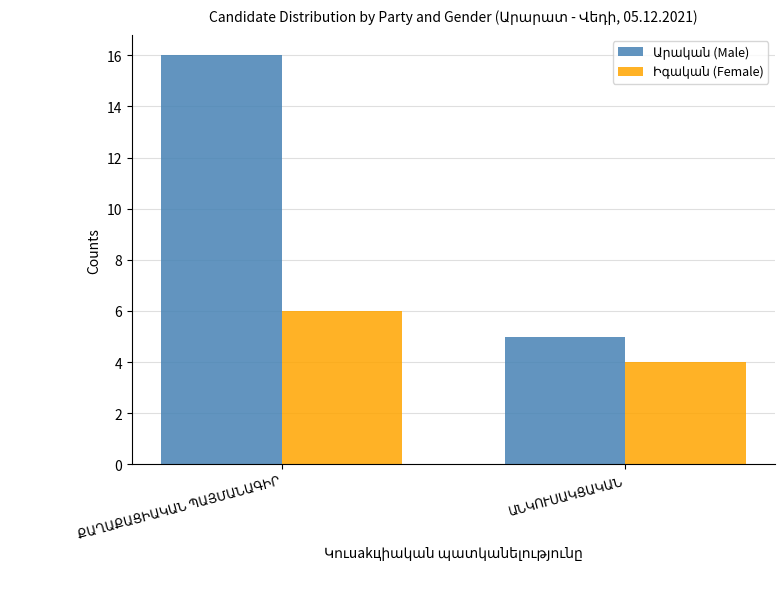

What is the maximum value shown in the chart?

16